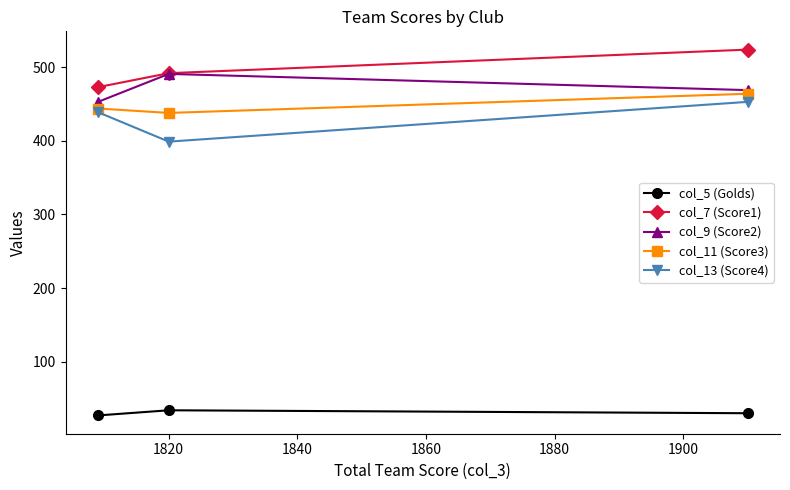

How many values in the col_7 (Score1) series are below 492?

1